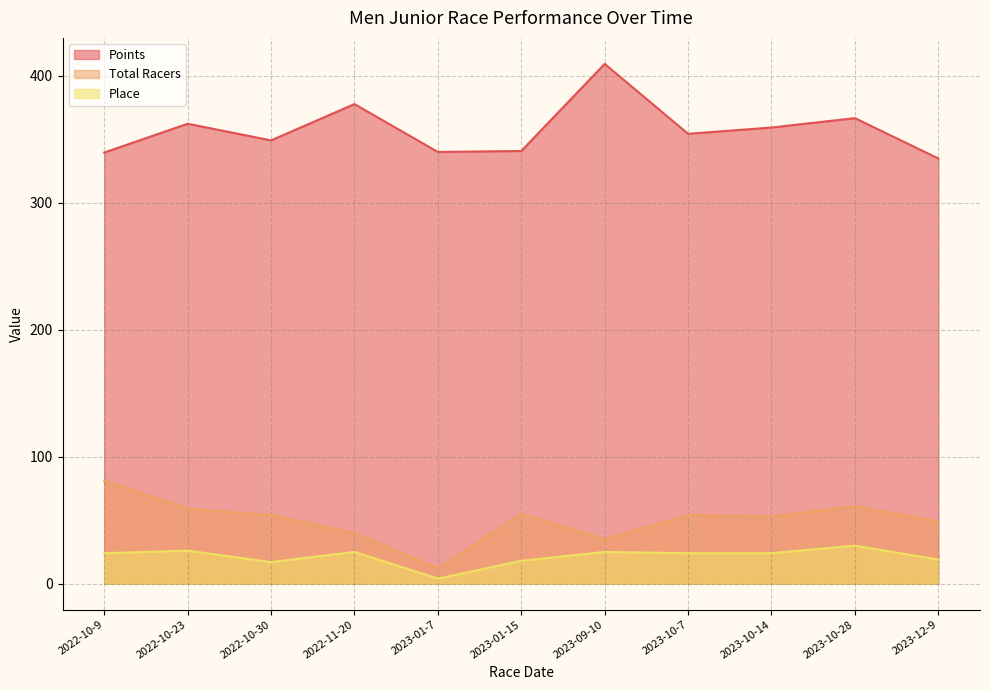

What are all the series names shown in the legend?

Points, Total Racers, Place